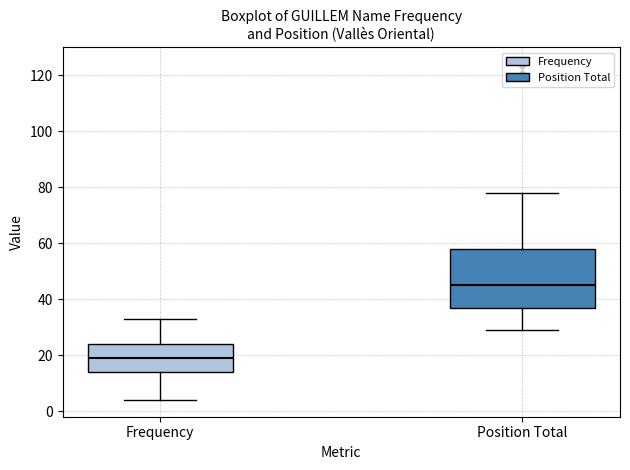

Where is the upper edge of the box for Position Total on the y-axis? The values are not printed on the chart, so give them approximately, as read against the axis.

58